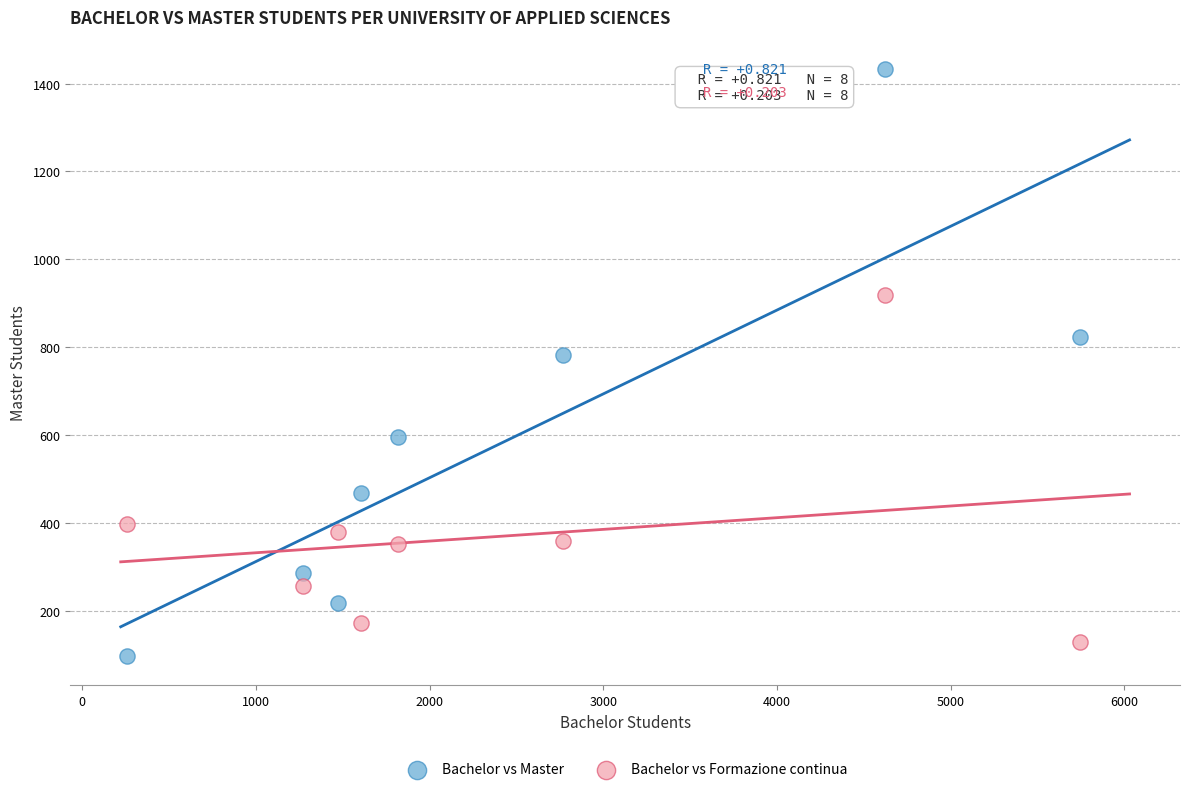

What are all the series names shown in the legend?

Bachelor vs Master, Bachelor vs Formazione continua